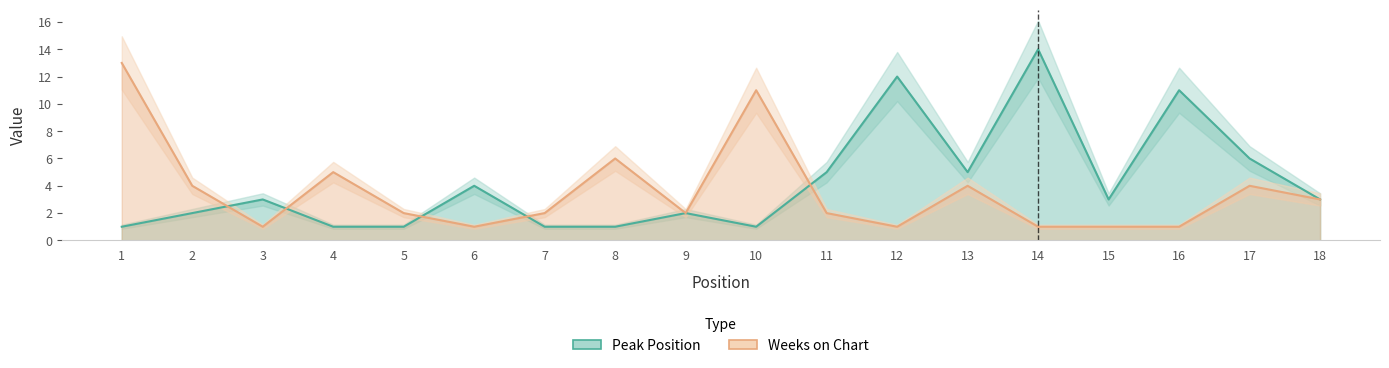

Between 1 and 3, which series saw the biggest shift?

Weeks on Chart